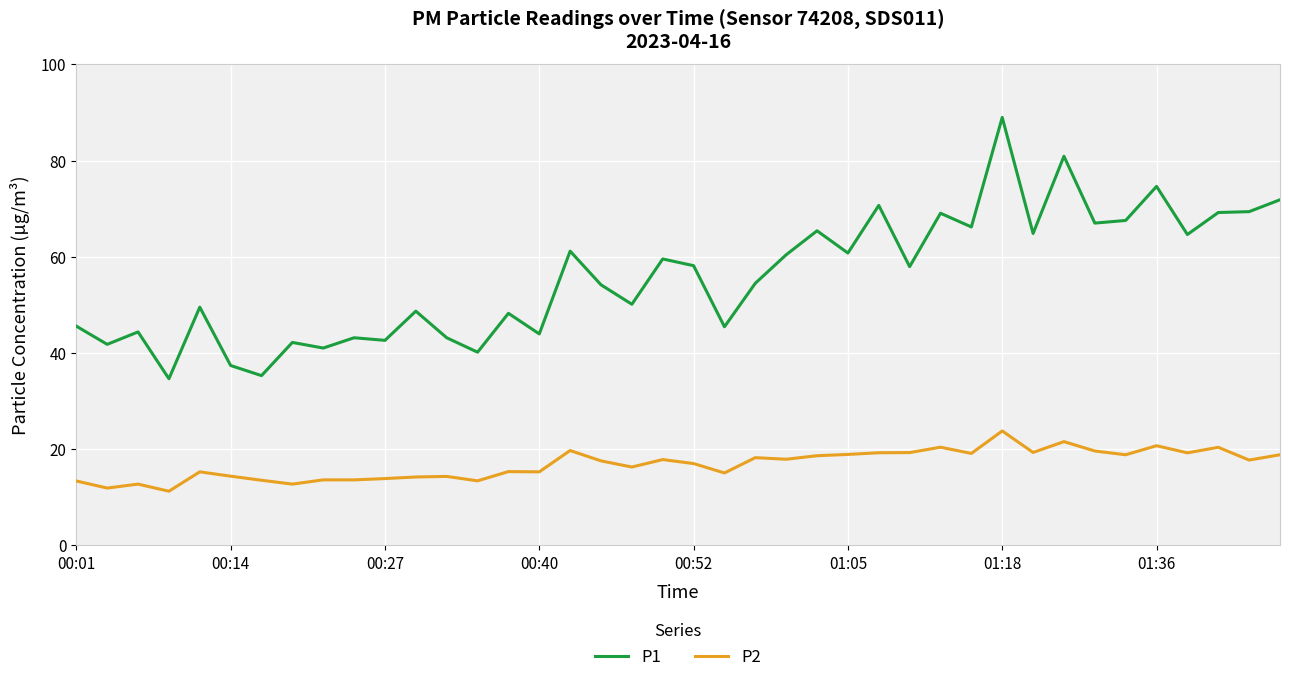

How many lines are shown in the chart?

2